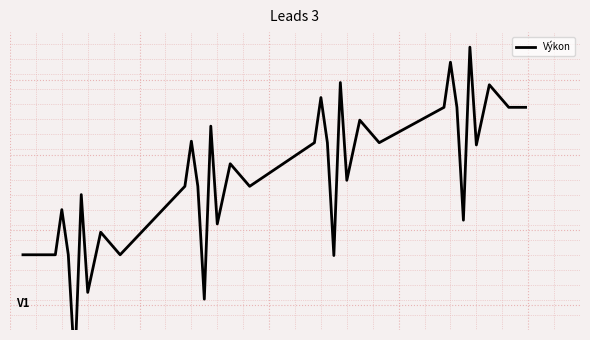

What is the smallest value displayed?

22.2